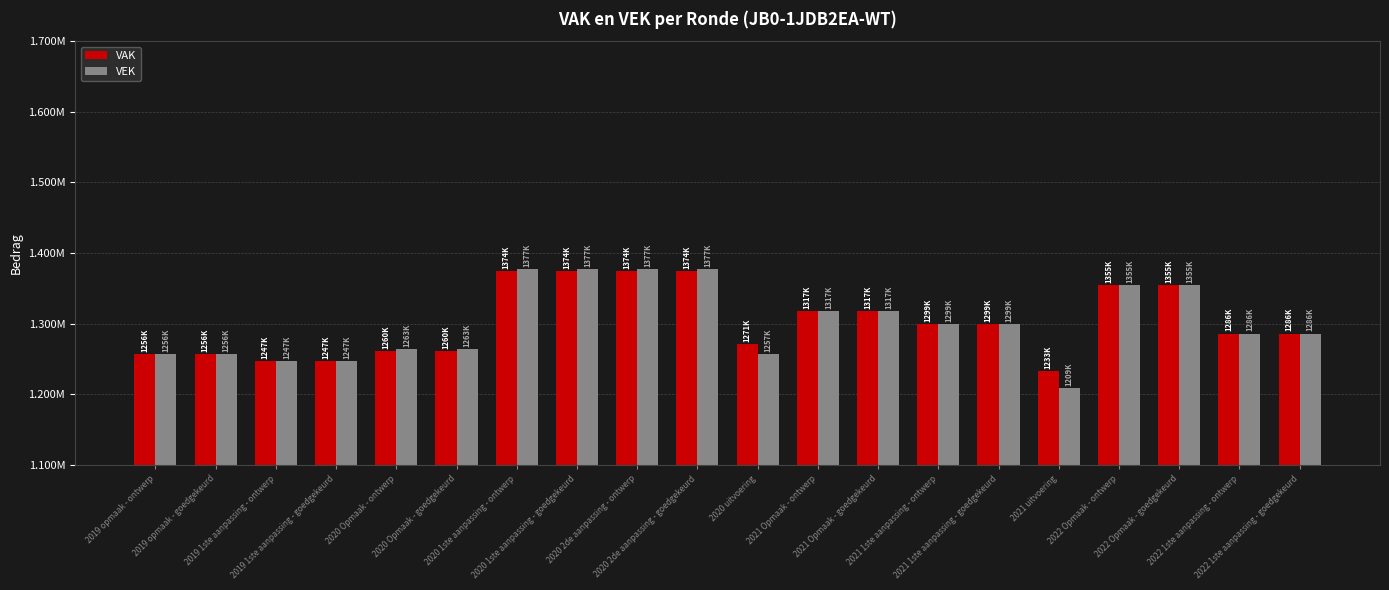

The value of VAK at 2020 1ste aanpassing - ontwerp is 1374233. True or false?

True